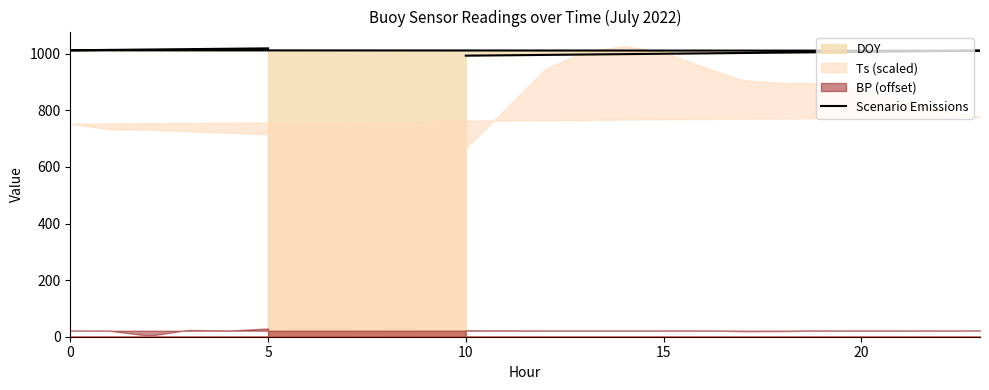

What is the maximum value shown in the chart?

1019.2